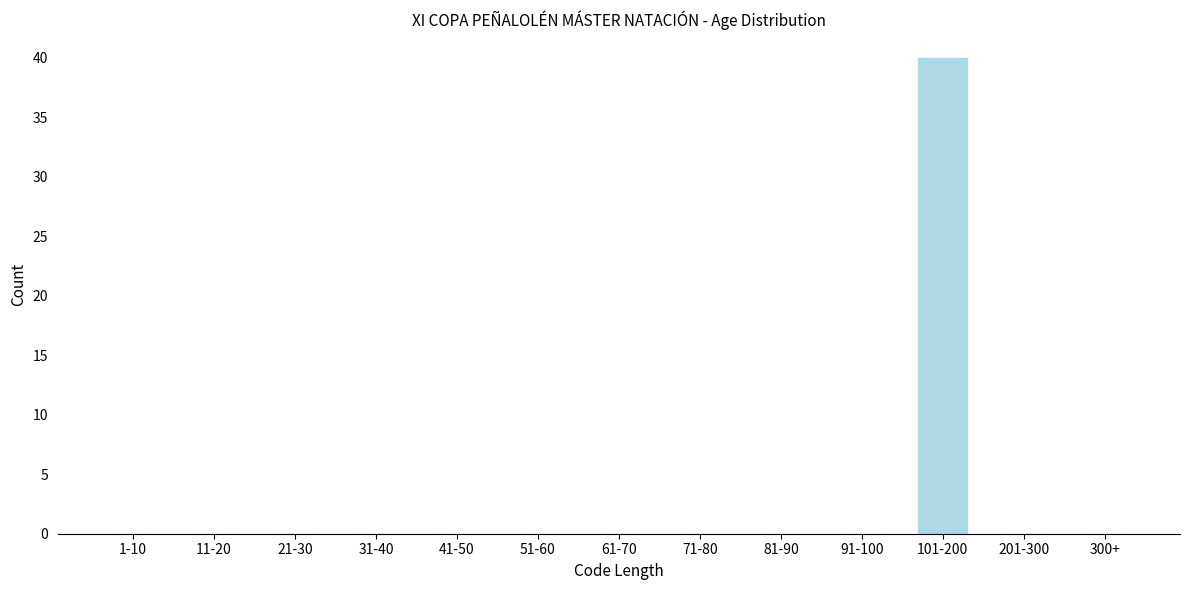

Reading left to right, what are all the values shown in this chart?

1-10=0	11-20=0	21-30=0	31-40=0	41-50=0	51-60=0	61-70=0	71-80=0	81-90=0	91-100=0	101-200=40	201-300=0	300+=0